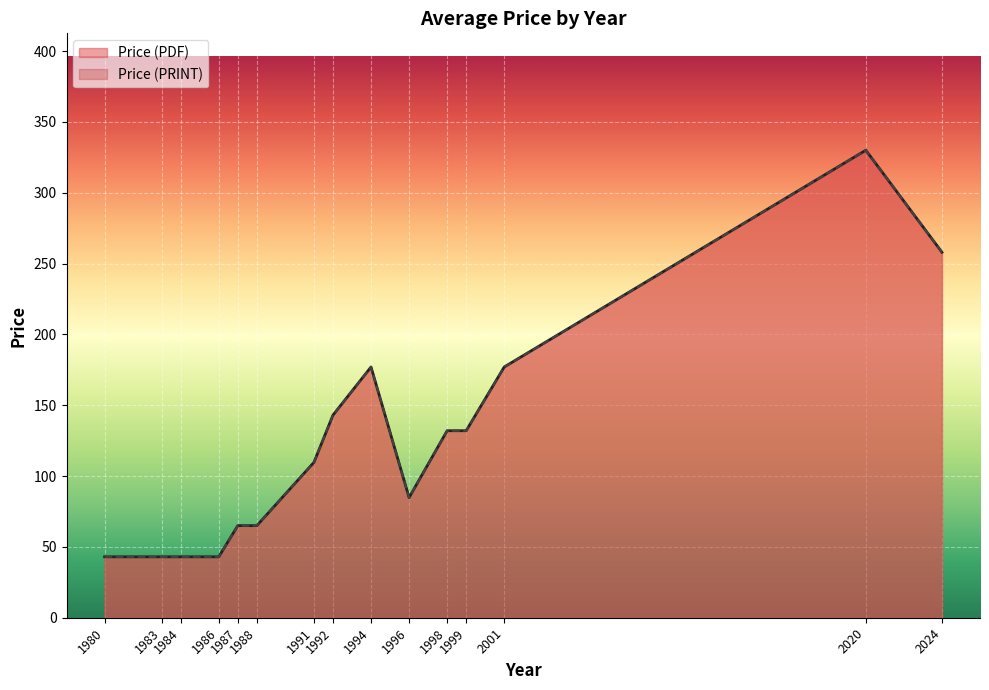

Which series has the largest total across all categories?

Price (PDF)